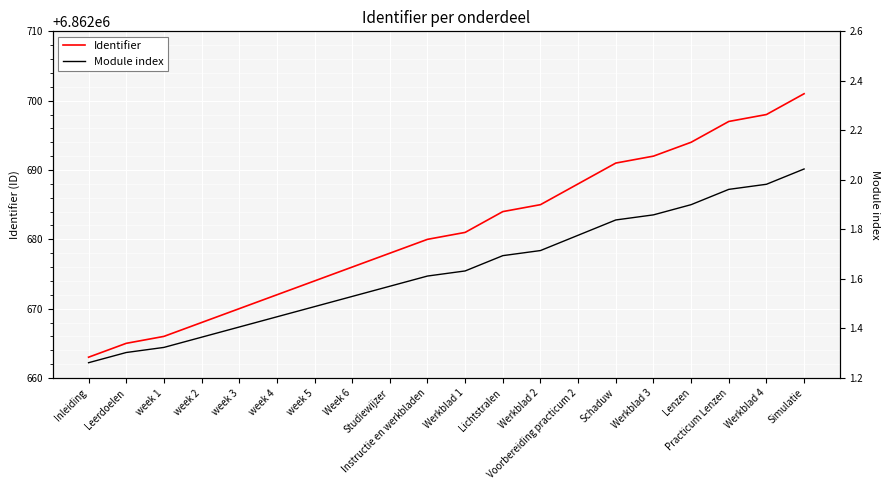

At which category is the sum across all series the highest?

Simulatie